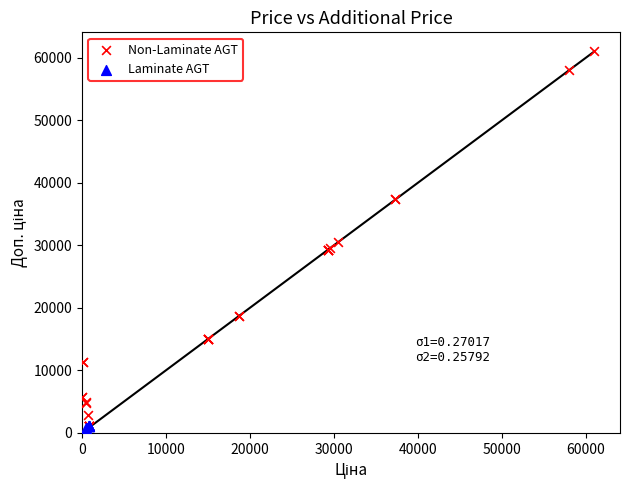

Which series has the largest Y range (max minus min)?

Non-Laminate AGT